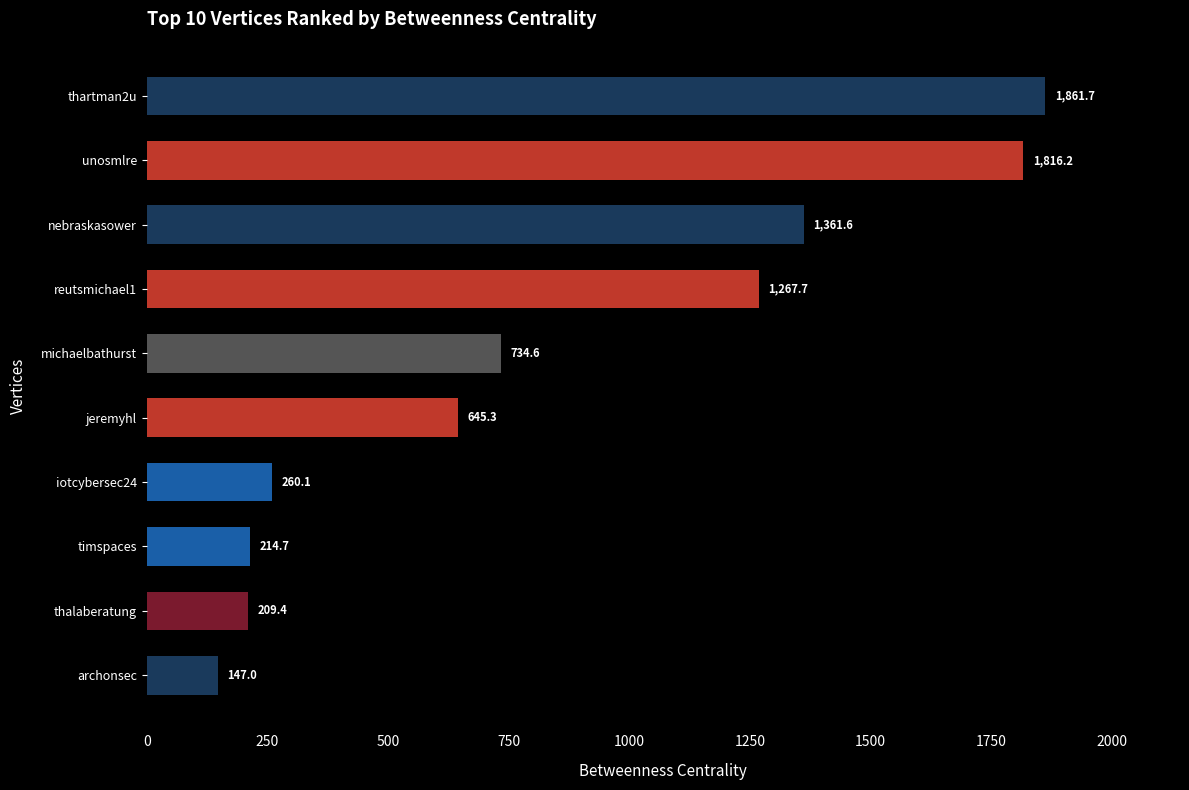

What is the difference between the second highest and second lowest values?

1606.8